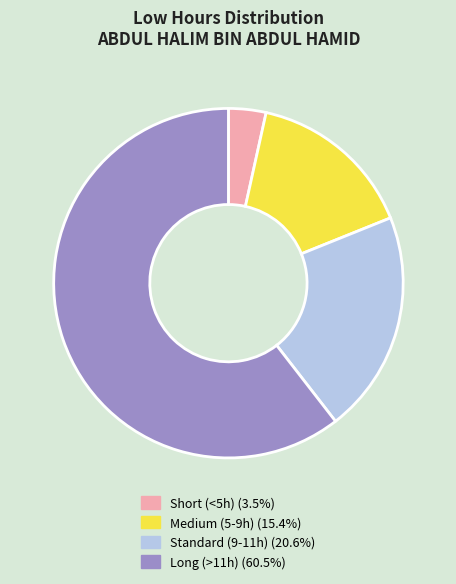

Is there any slice that represents more than half of the pie?

Yes